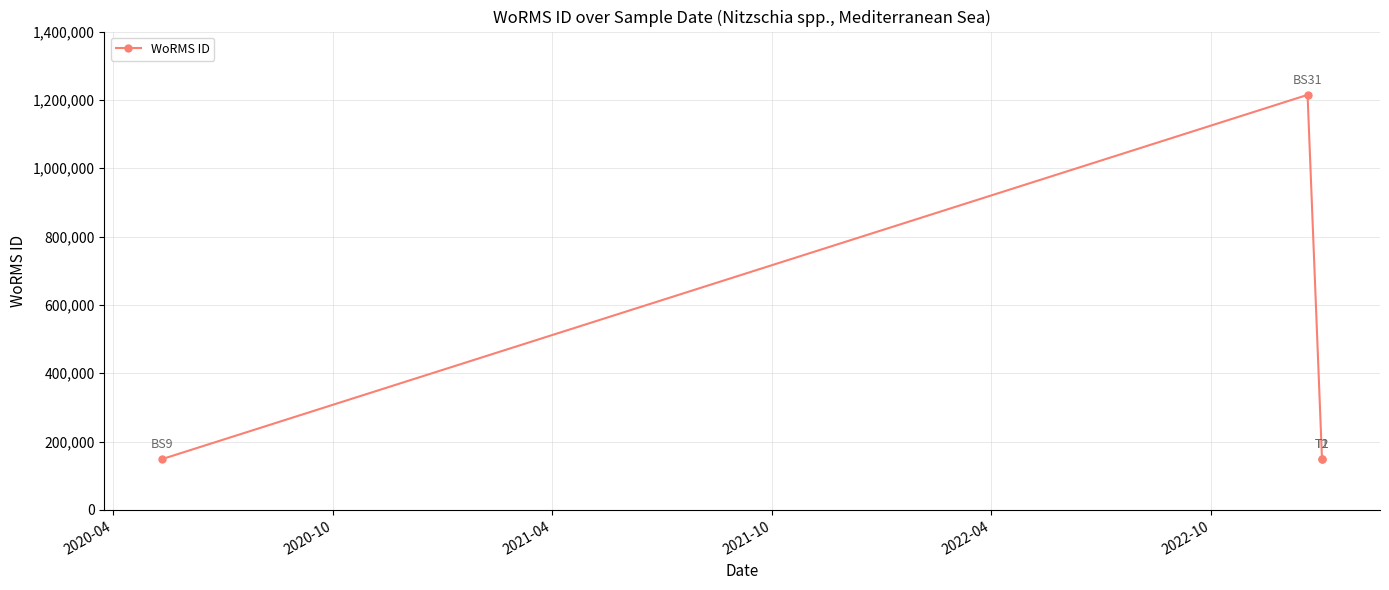

Does the chart have visible grid lines?

Yes